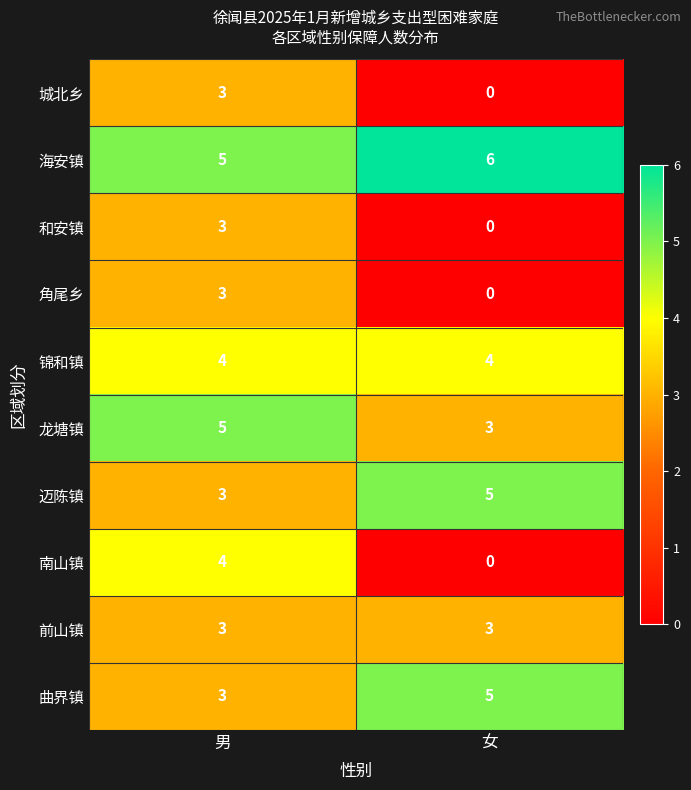

The value of 海安镇 at 女 is 2. True or false?

False